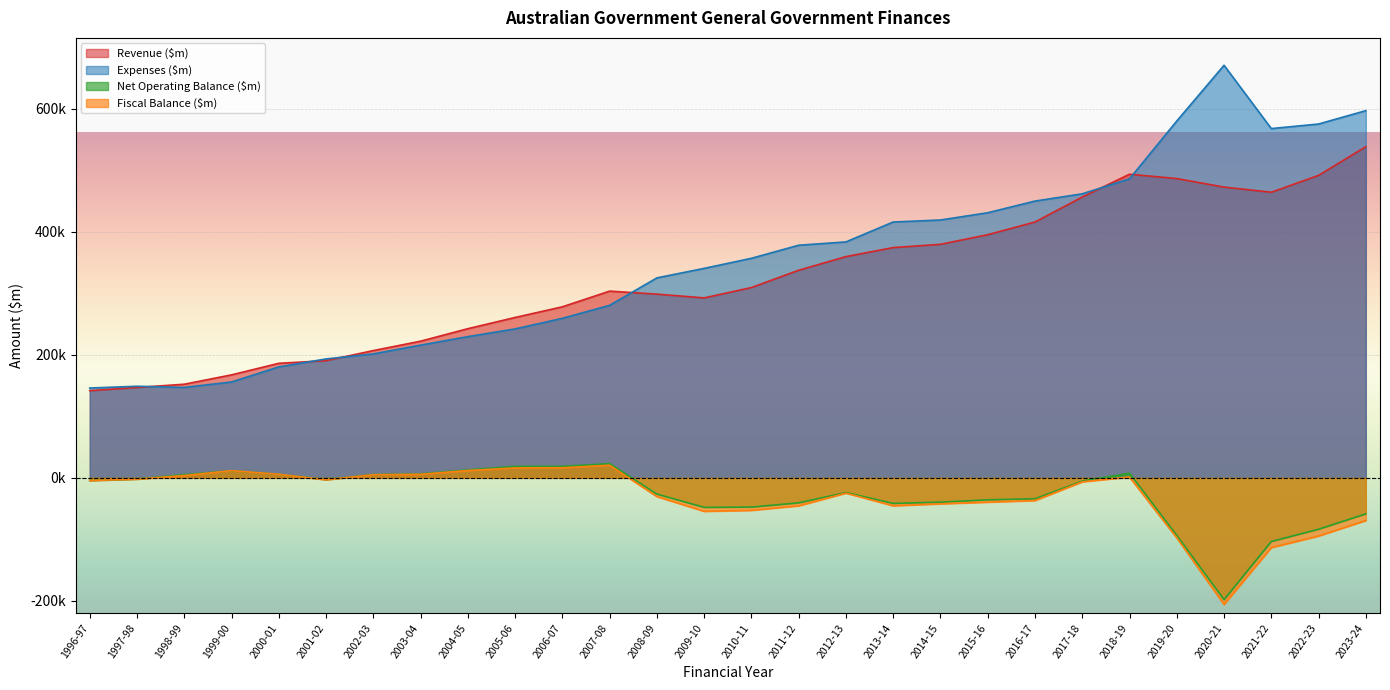

The value of Net Operating Balance ($m) at 2013-14 is -24389. True or false?

False